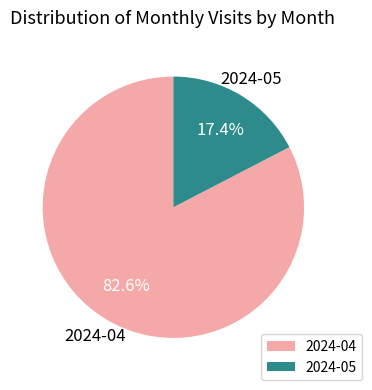

Which has a higher value, 2024-04 or 2024-05?

2024-04